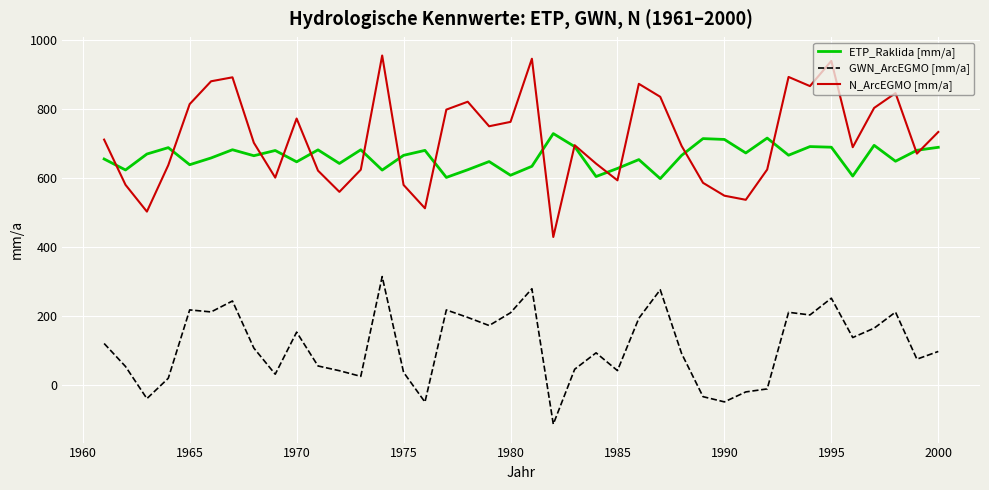

At how many categories does at least one series exceed 918?

3